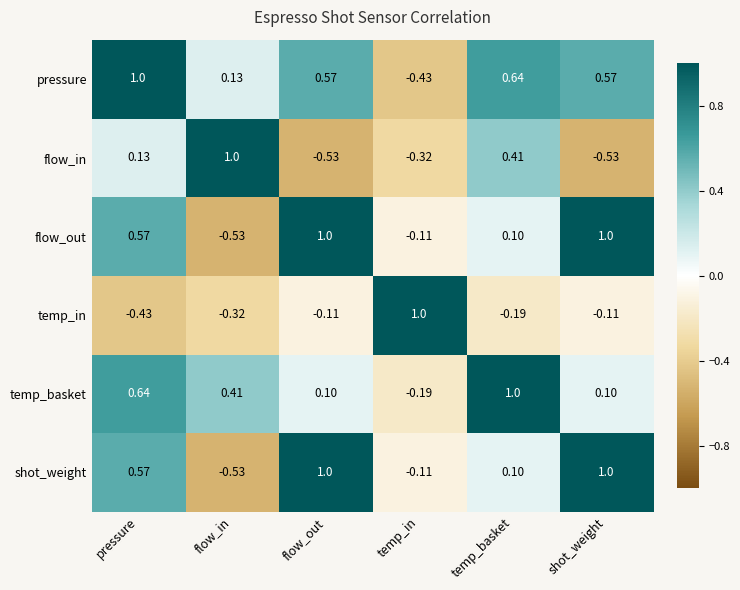

At which label does shot_weight first exceed 0?

pressure